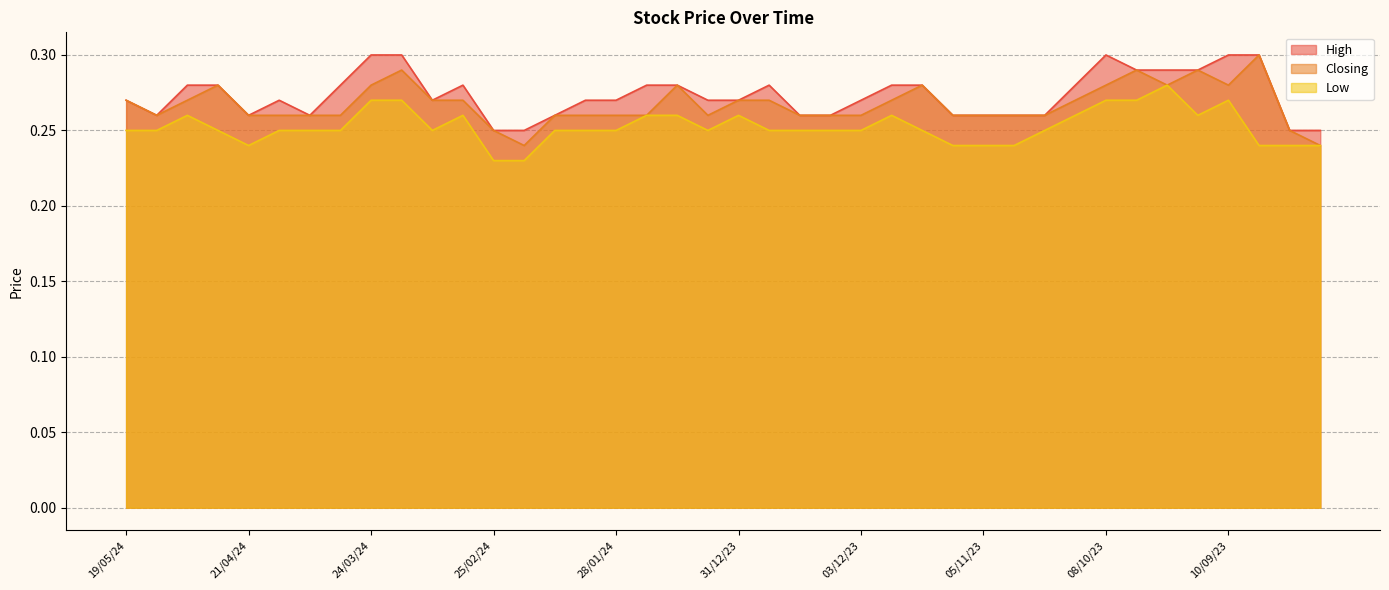

True or false: Closing has a value of 0.3 at 05/11/23.

True